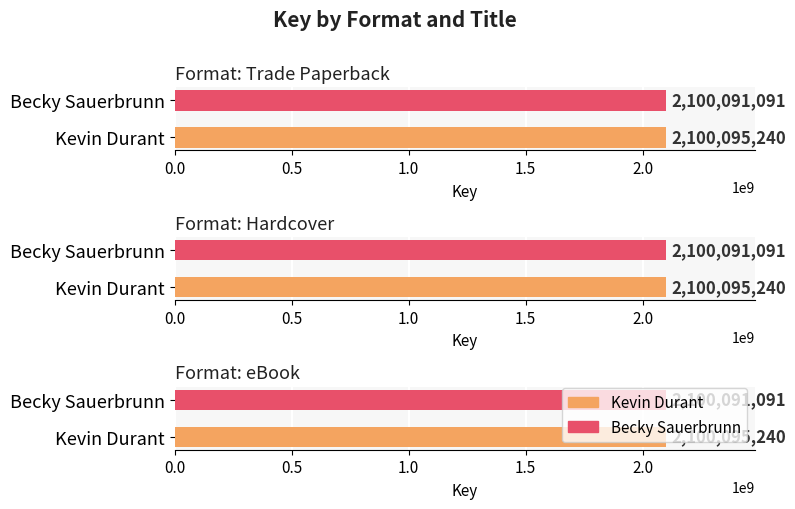

Which series changed the most between Kevin Durant and Becky Sauerbrunn?

Trade Paperback